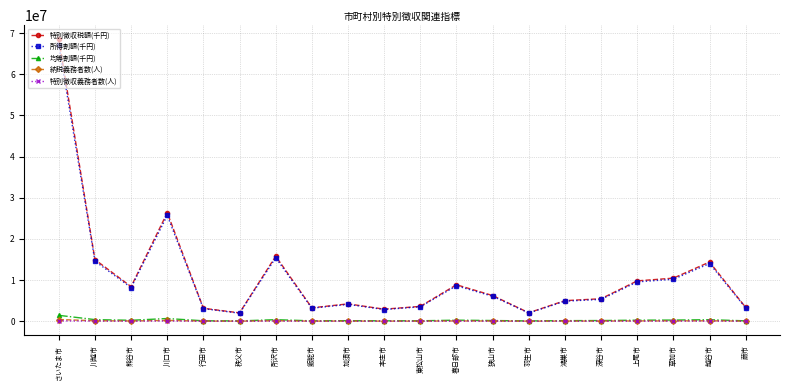

Which series has the widest spread of values?

特別徴収税額(千円)